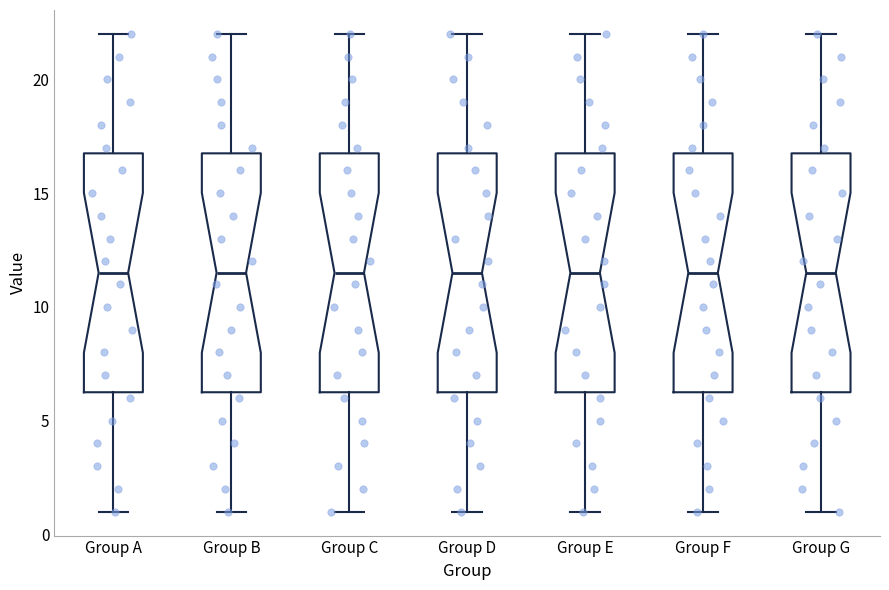

Reading left to right, transcribe this box plot: for each box, give where its median line is, the range the box spans, and where its two whiskers end, as read against the y-axis. The values are not printed on the chart, so give them approximately, as read against the axis.

Group A: median 11.5, box 6.5 to 17.0, whiskers 1.0 to 22.0
Group B: median 11.5, box 6.5 to 17.0, whiskers 1.0 to 22.0
Group C: median 11.5, box 6.5 to 17.0, whiskers 1.0 to 22.0
Group D: median 11.5, box 6.5 to 17.0, whiskers 1.0 to 22.0
Group E: median 11.5, box 6.5 to 17.0, whiskers 1.0 to 22.0
Group F: median 11.5, box 6.5 to 17.0, whiskers 1.0 to 22.0
Group G: median 11.5, box 6.5 to 17.0, whiskers 1.0 to 22.0